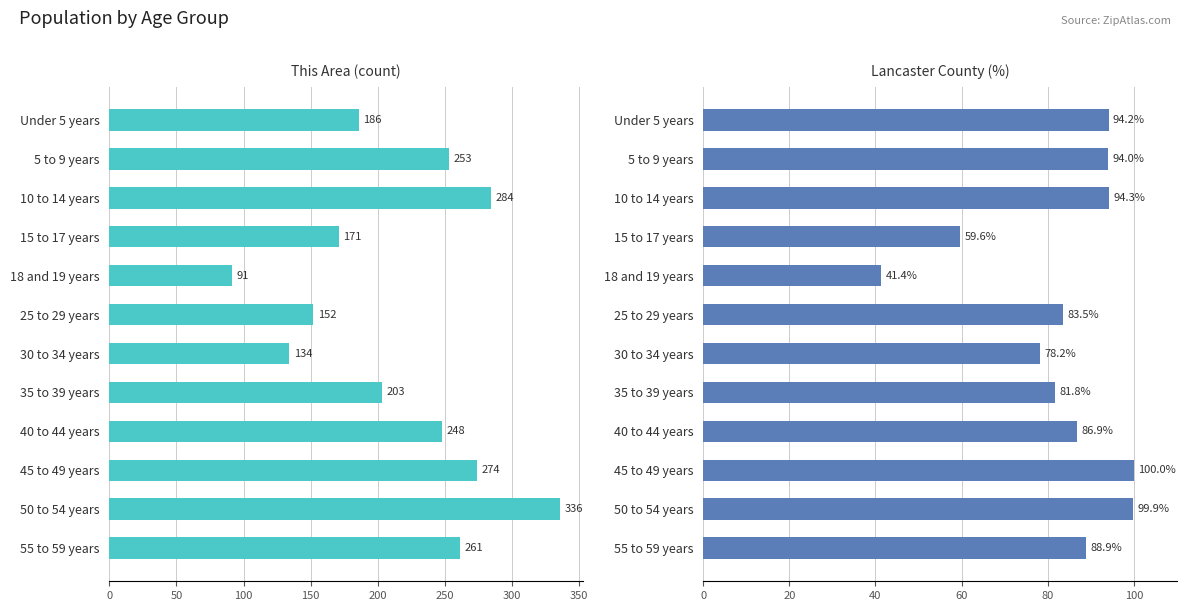

List the series in order of their peak value, highest first.

This Area, Lancaster County